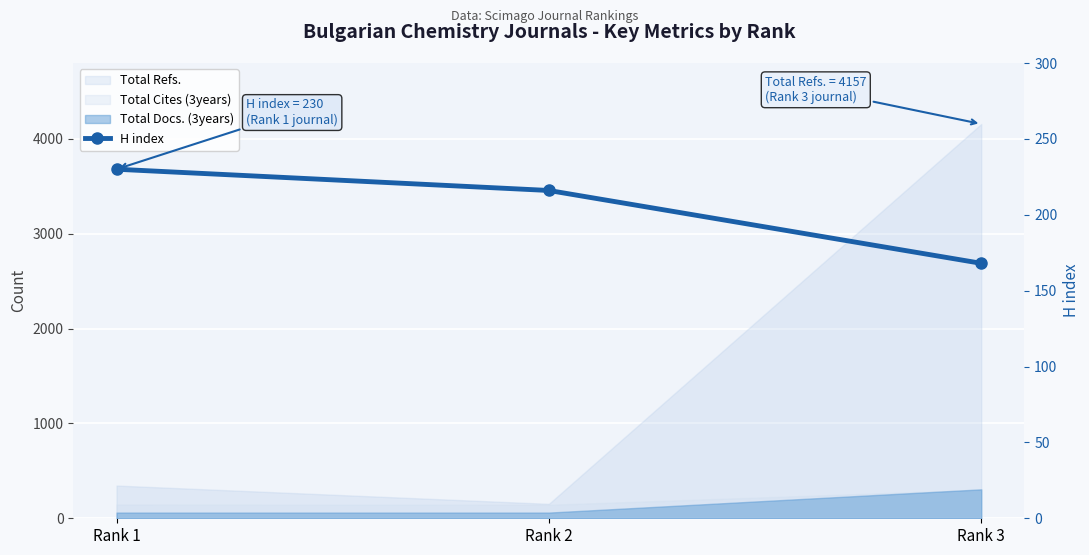

Reading left to right, list all the values displayed in this chart.

230	216	168